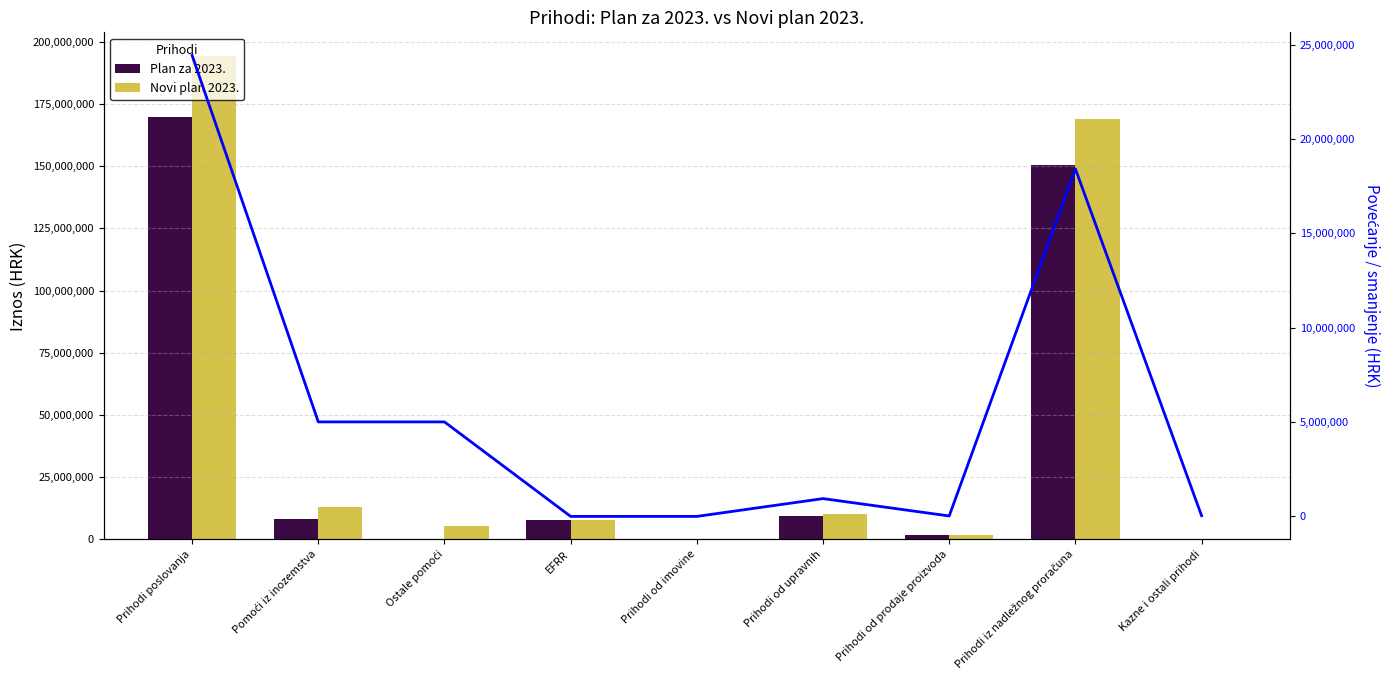

How many groups of bars are there?

9